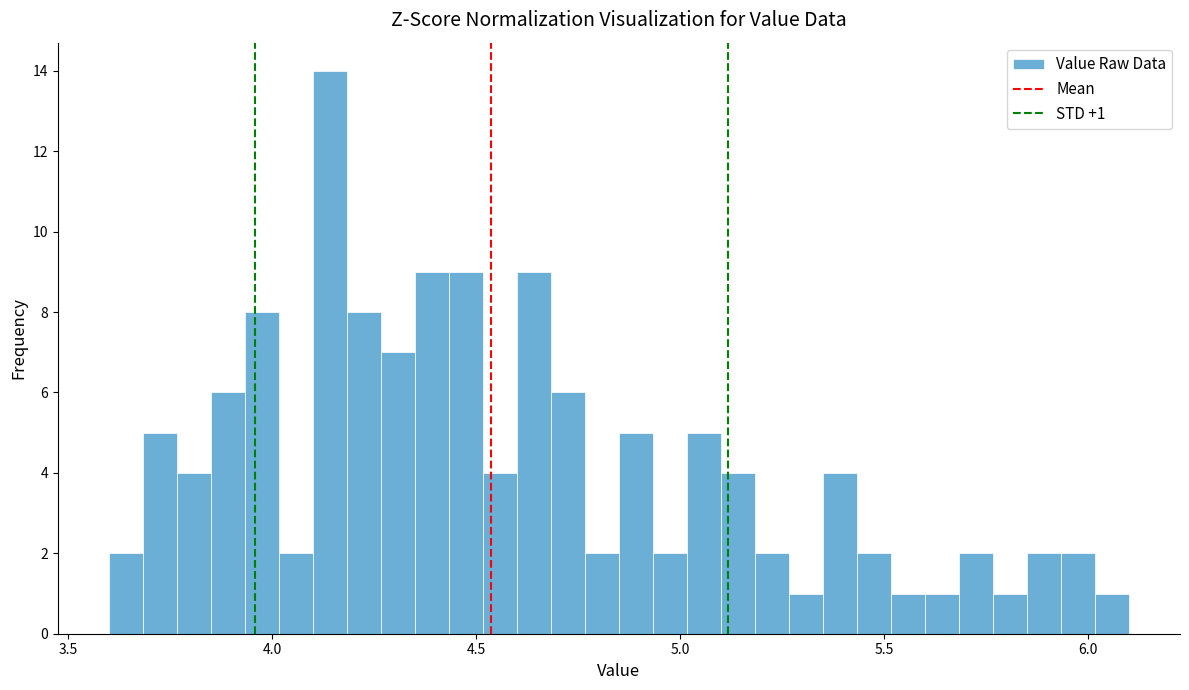

Read against the x-axis, roughly where is the centre of the tallest bar?

4.15